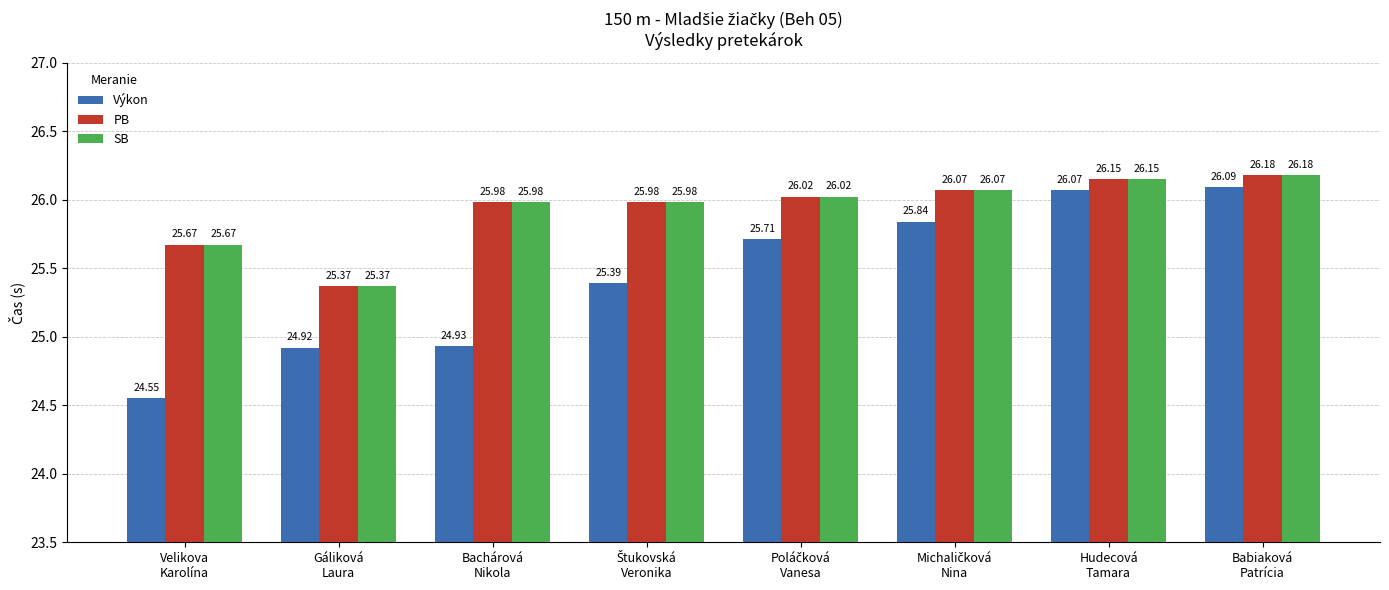

What is the sum of all SB values?

207.4